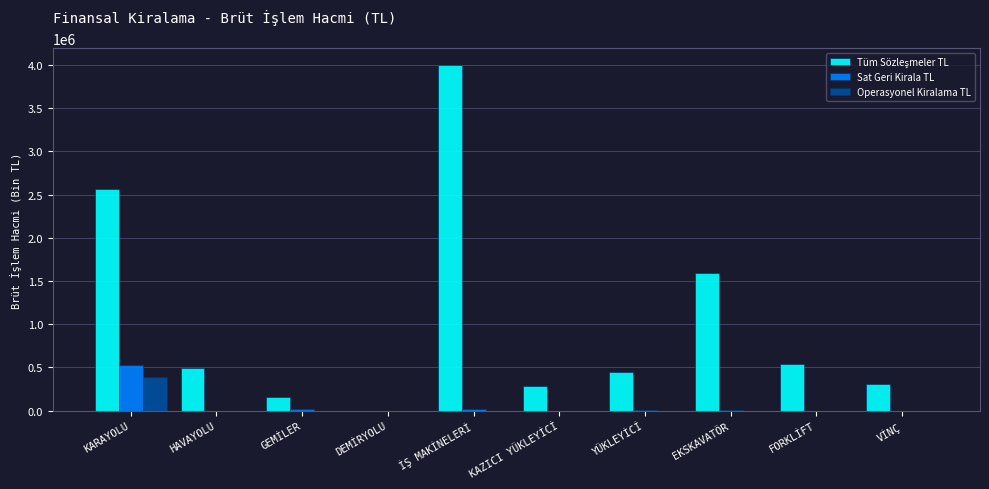

Count the number of data series in this chart.

3